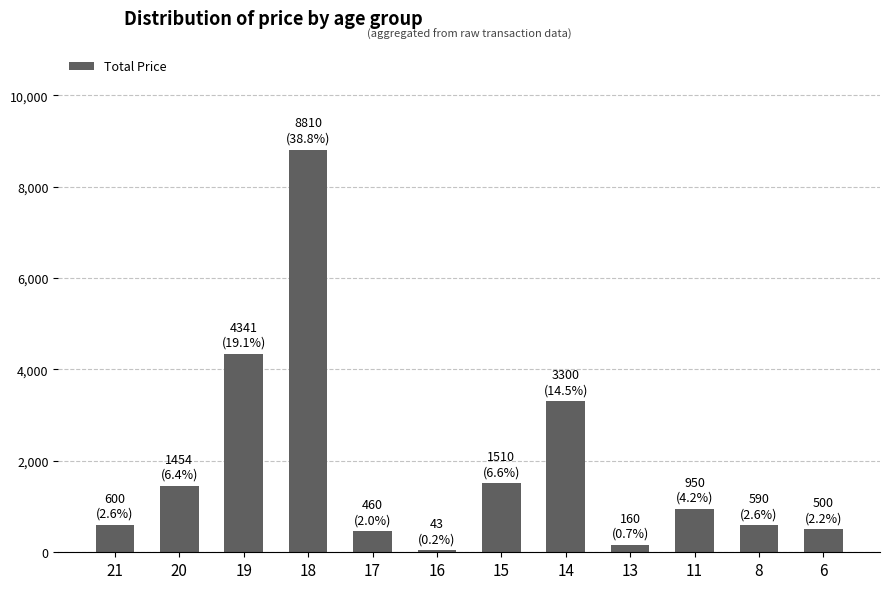

True or false: the data shows 2037 at 20.

False